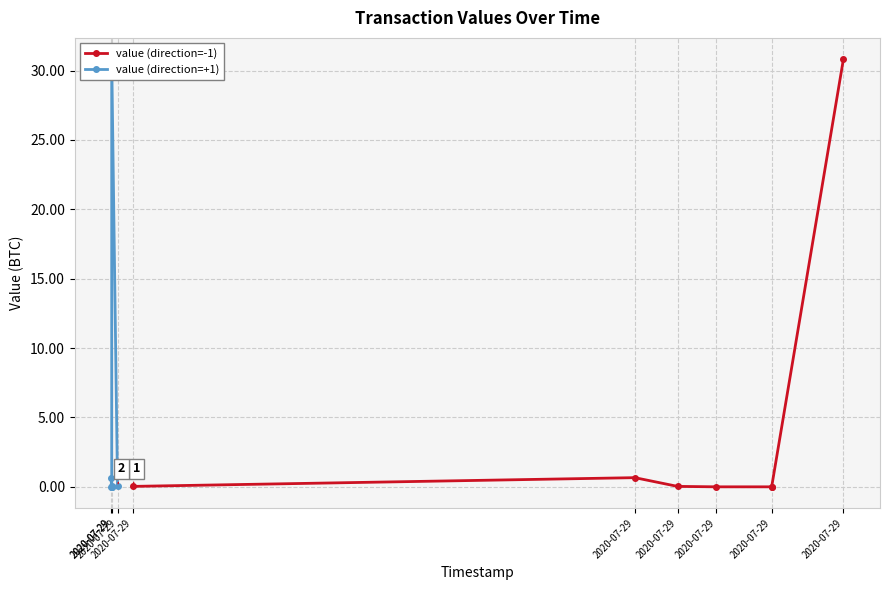

In value (direction=-1), how many points are higher than both neighbors (excluding endpoints)?

1